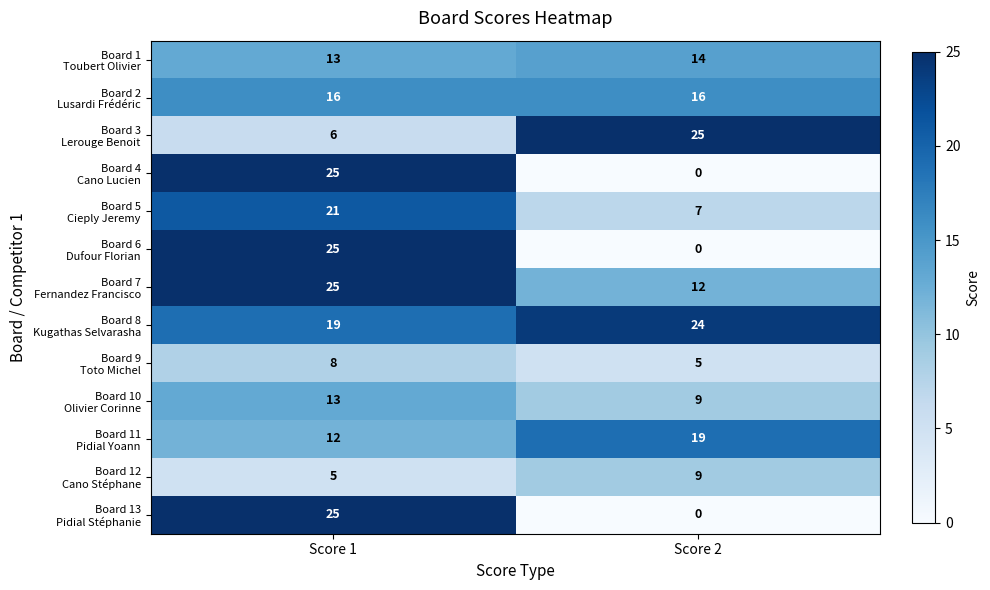

At which category does the chart reach its minimum across all series?

Score 2